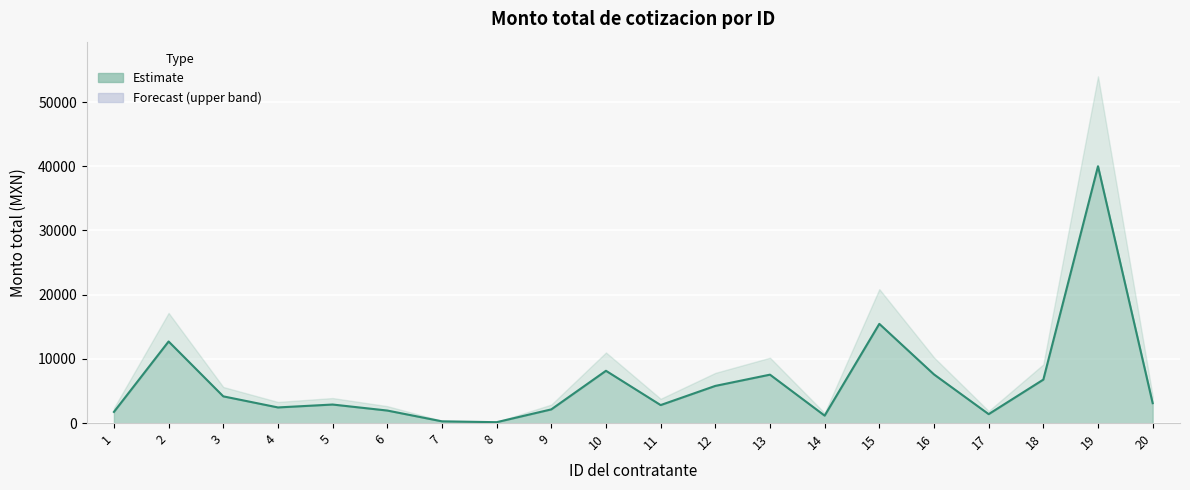

What is the approximate value at 13?

7540.0